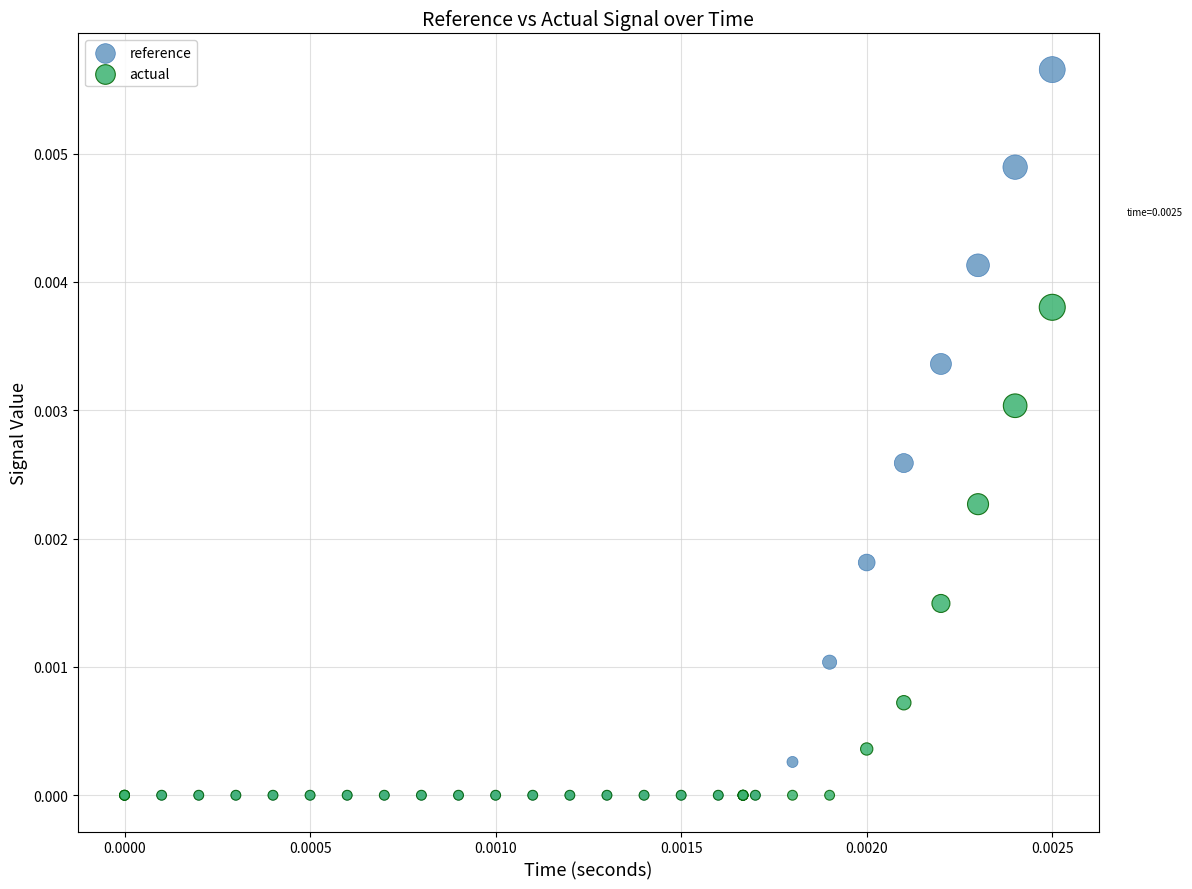

Which series has the widest spread of Y values?

reference